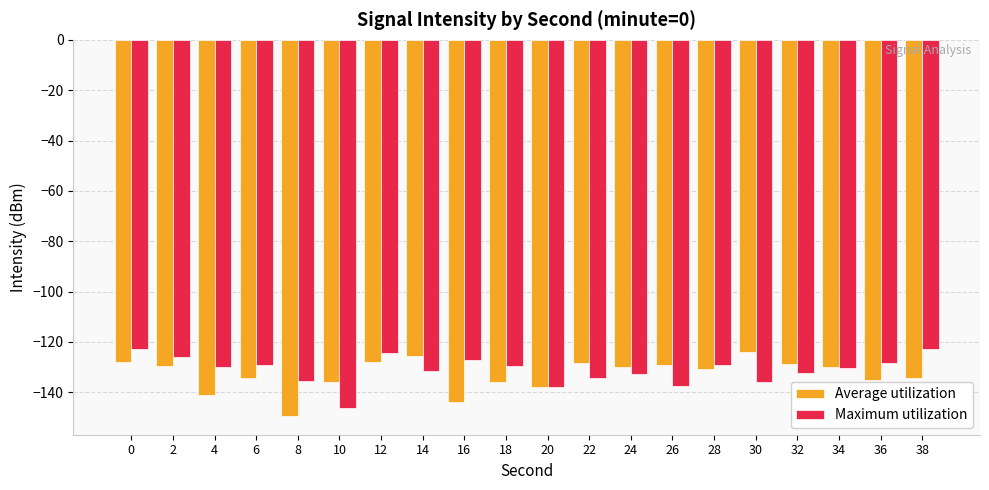

Is it true that Average utilization equals -224.8 at 14?

False